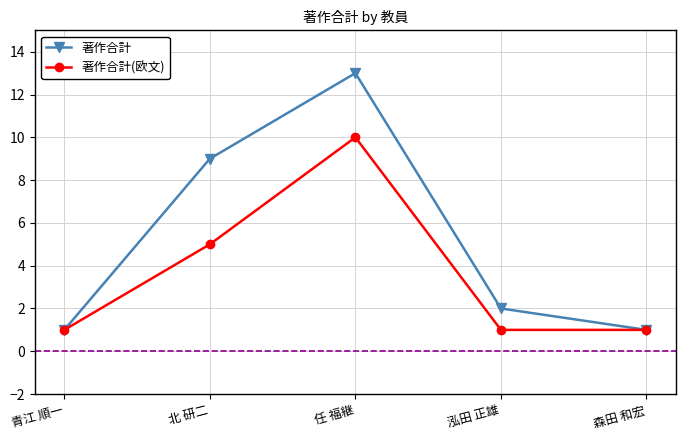

What is the value of the 著作合計(欧文) point at the 3rd from the left?

10